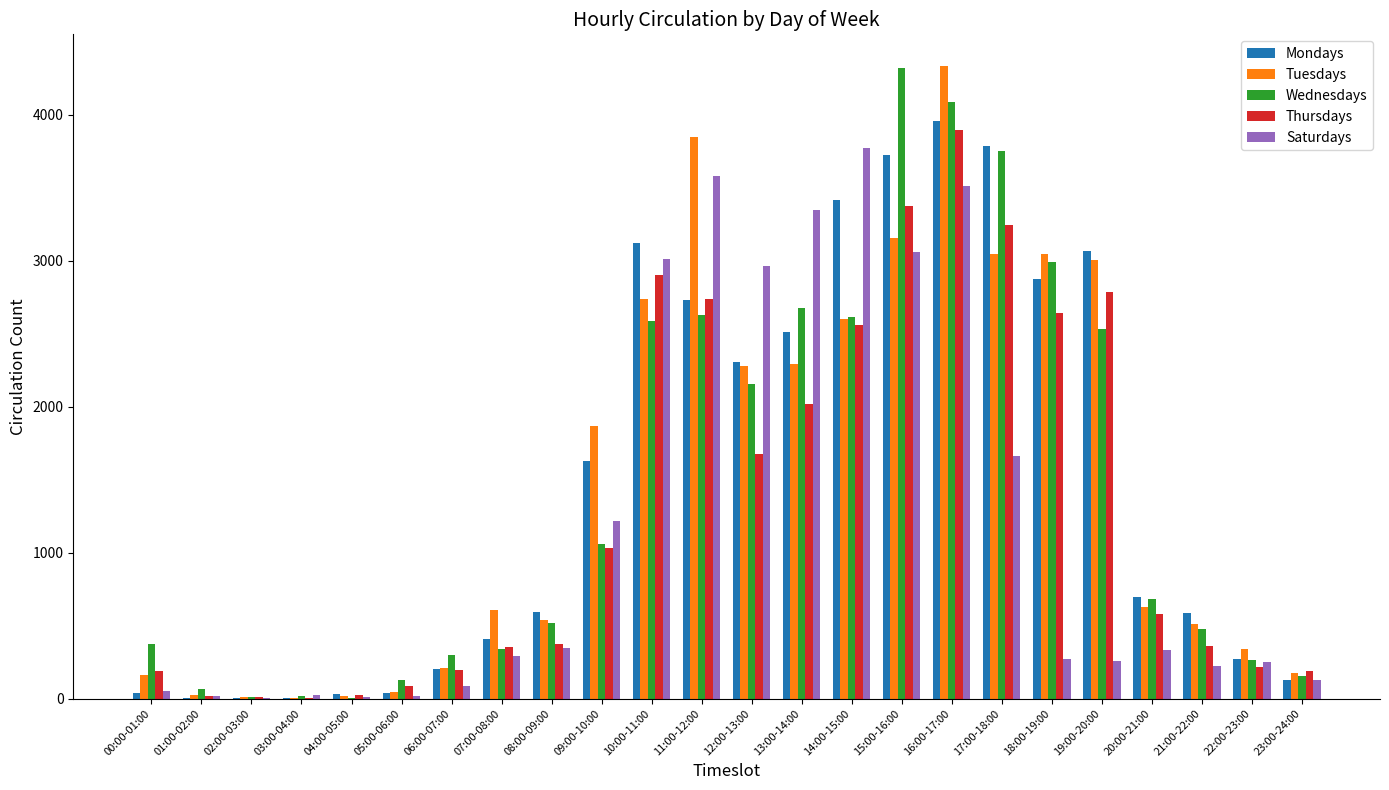

What is the greatest value displayed?

4333